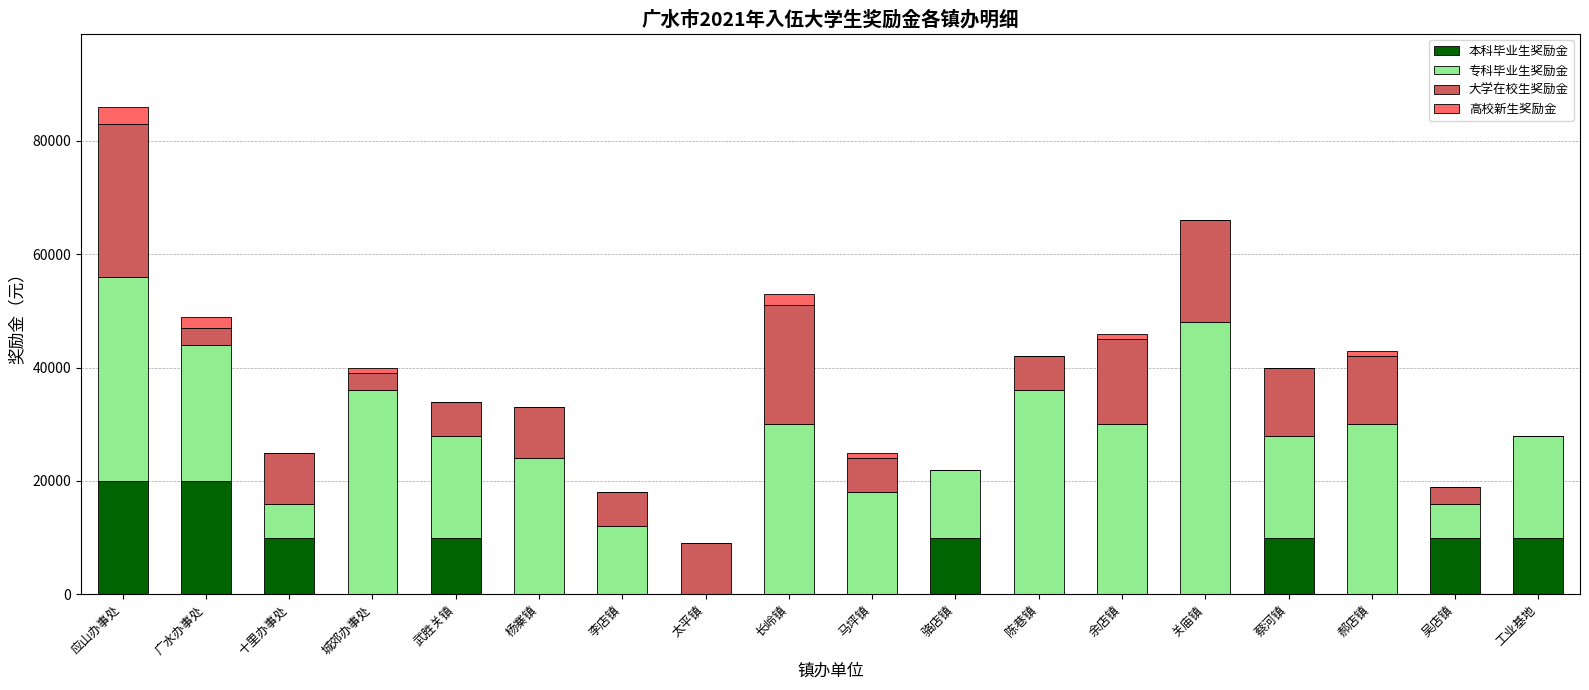

What is the sum of all 本科毕业生奖励金 values?

100000